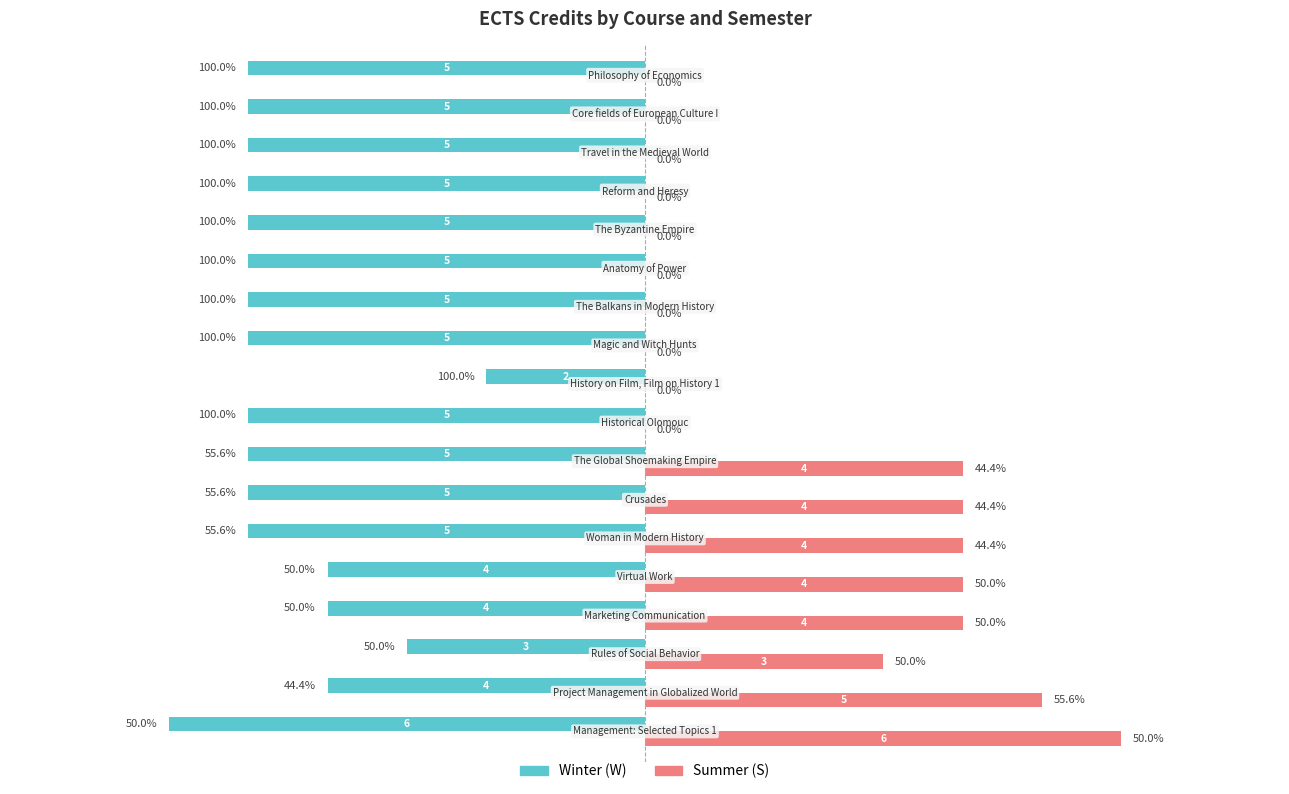

Which series has the largest total across all categories?

Summer (S)